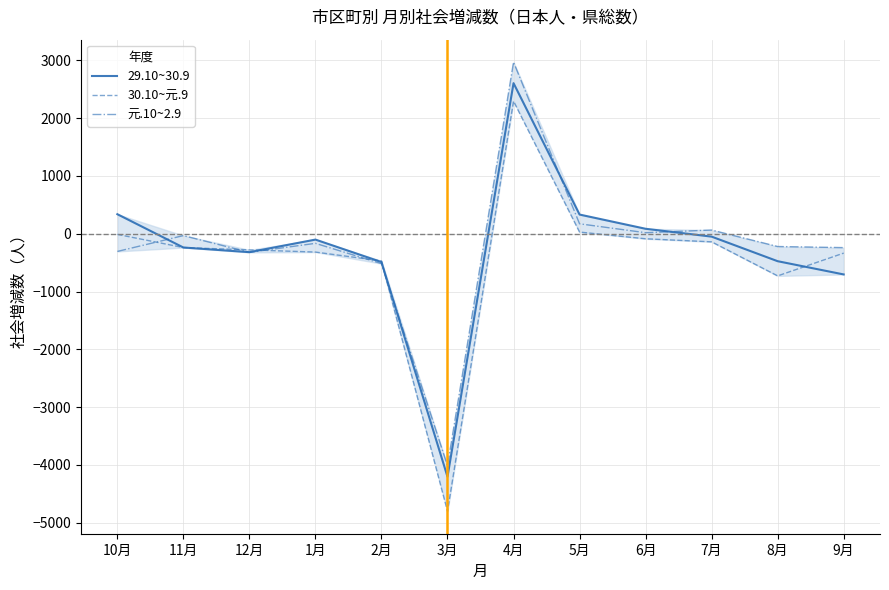

Which series has the widest spread of values?

30.10~元.9